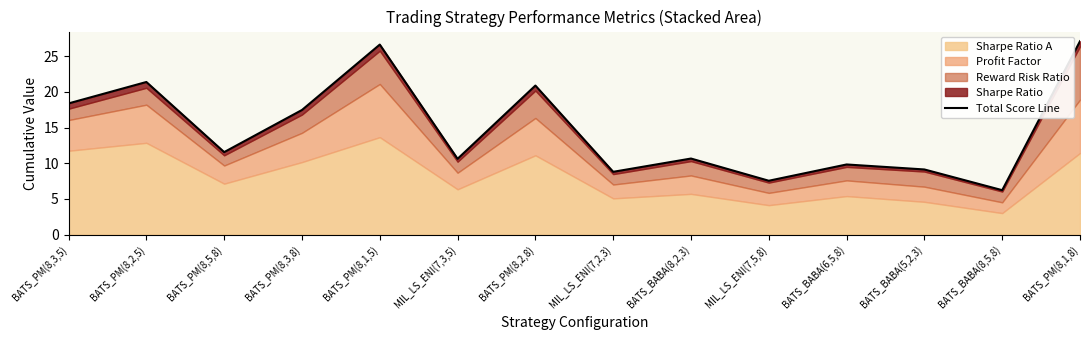

Reading left to right, extract all data points from this chart.

BATS_PM(8,3,5)=18.4	BATS_PM(8,2,5)=21.4	BATS_PM(8,5,8)=11.6	BATS_PM(8,3,8)=17.5	BATS_PM(8,1,5)=26.6	MIL_LS_ENI(7,3,5)=10.6	BATS_PM(8,2,8)=20.9	MIL_LS_ENI(7,2,3)=8.8	BATS_BABA(8,2,3)=10.7	MIL_LS_ENI(7,5,8)=7.5	BATS_BABA(6,5,8)=9.8	BATS_BABA(5,2,3)=9.1	BATS_BABA(8,5,8)=6.2	BATS_PM(8,1,8)=27.1